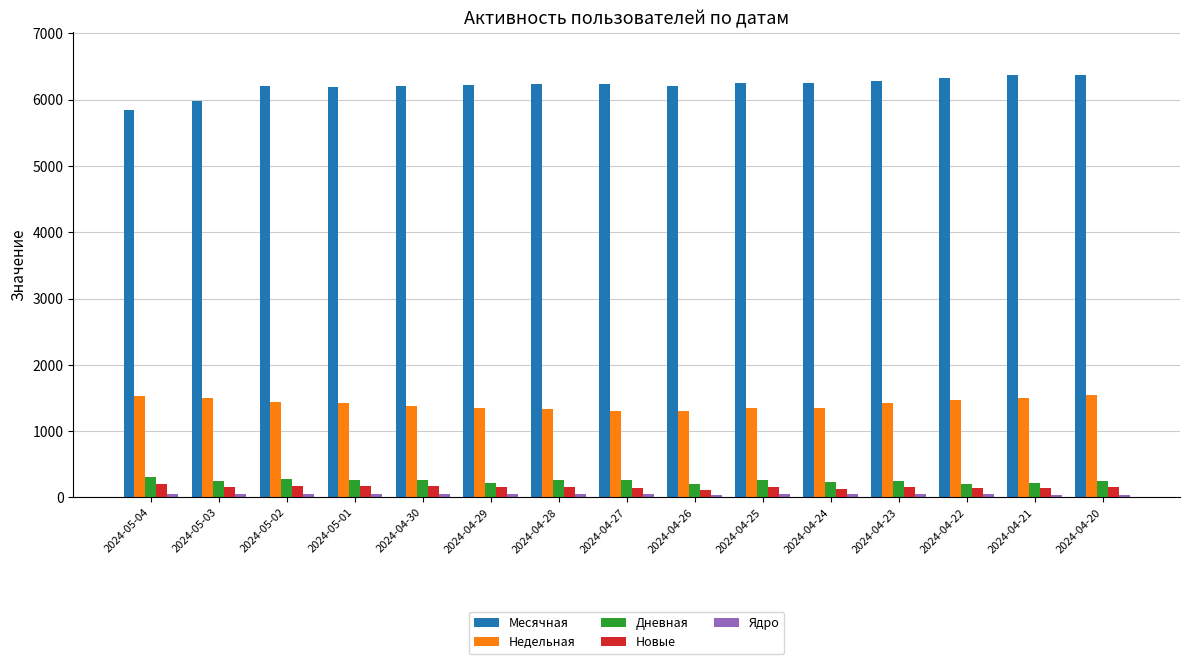

Which series has the largest total across all categories?

Месячная